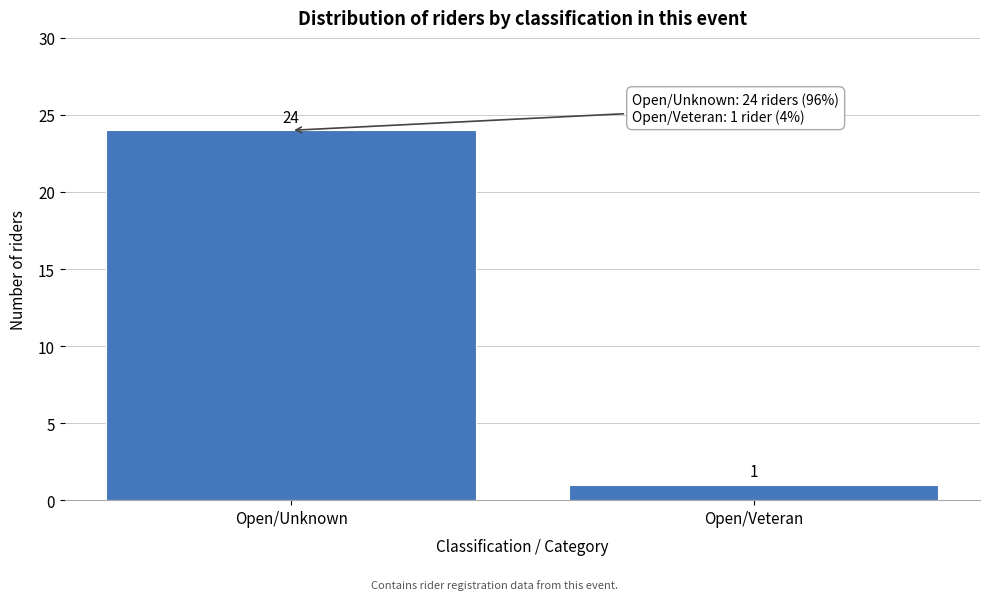

Reading left to right, what are all the values shown in this chart?

24	1